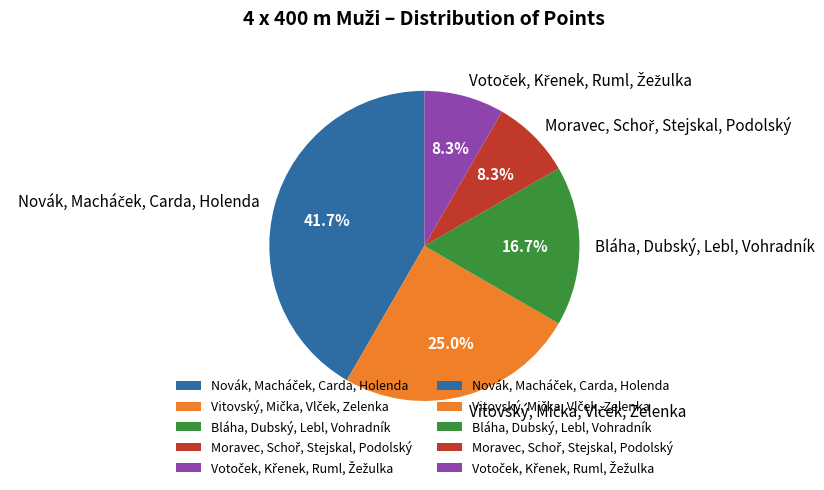

Is there any slice that represents more than half of the pie?

No